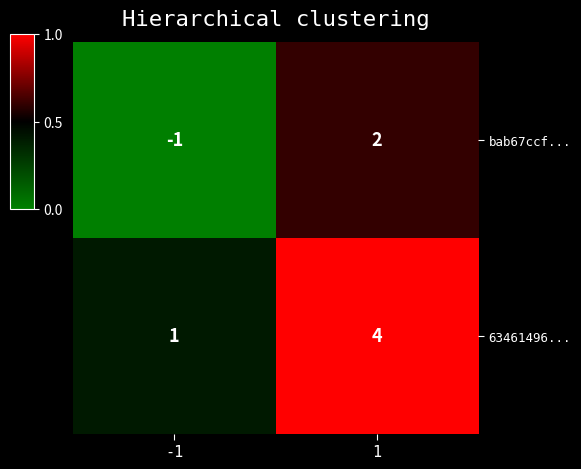

The 63461496... series shows 4 at 1. True or false?

True